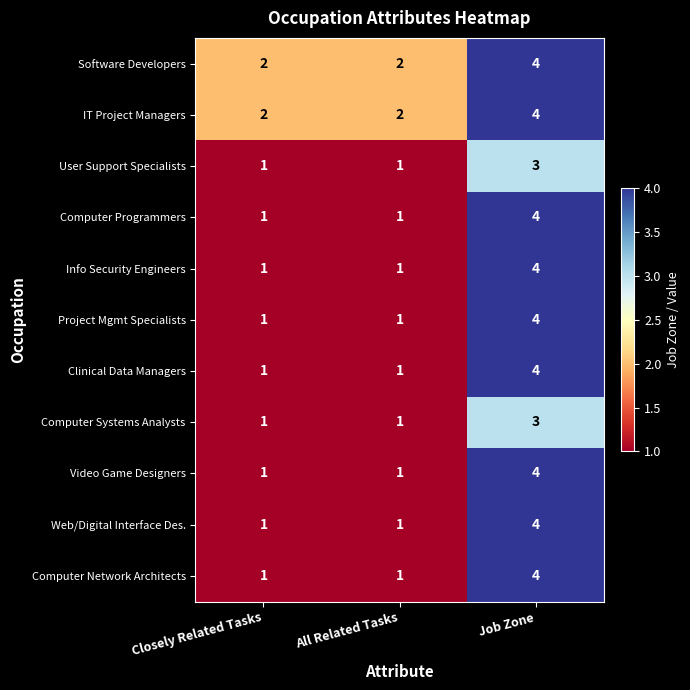

What is the highest value of the IT Project Managers series?

4